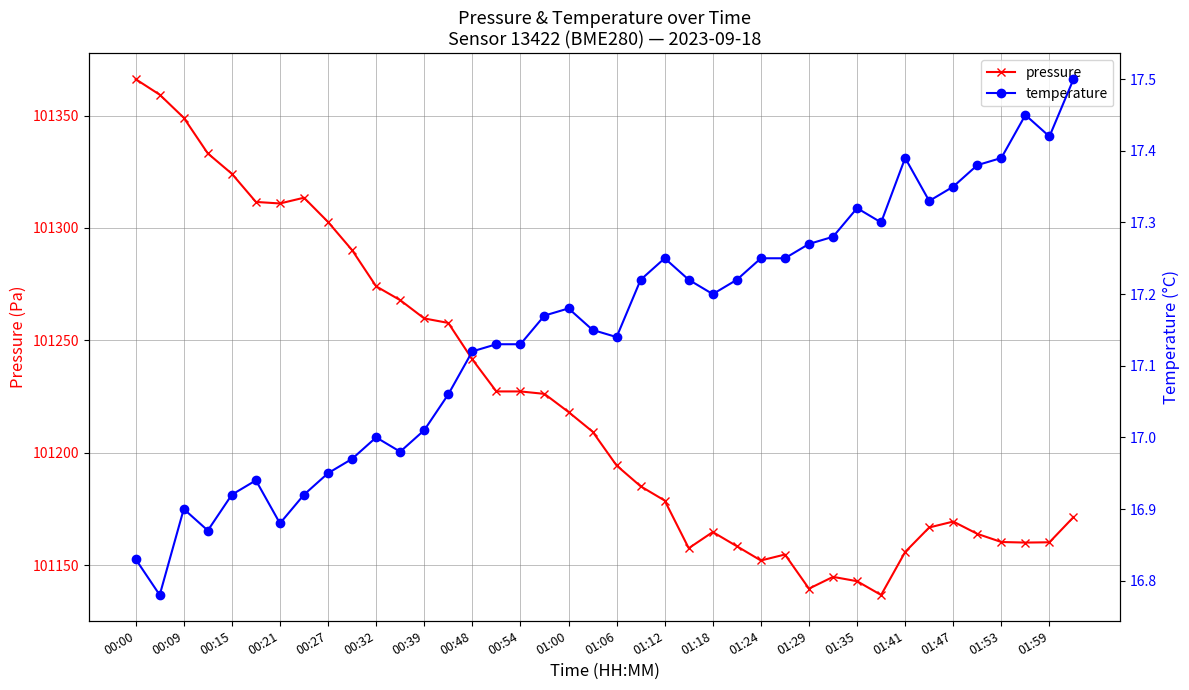

What is the maximum value for pressure?

101366.2